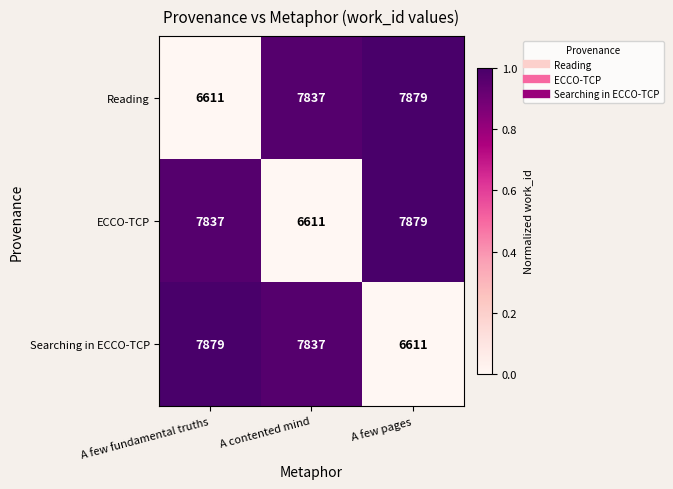

What is the difference between the ECCO-TCP values at A few fundamental truths and A few pages?

42